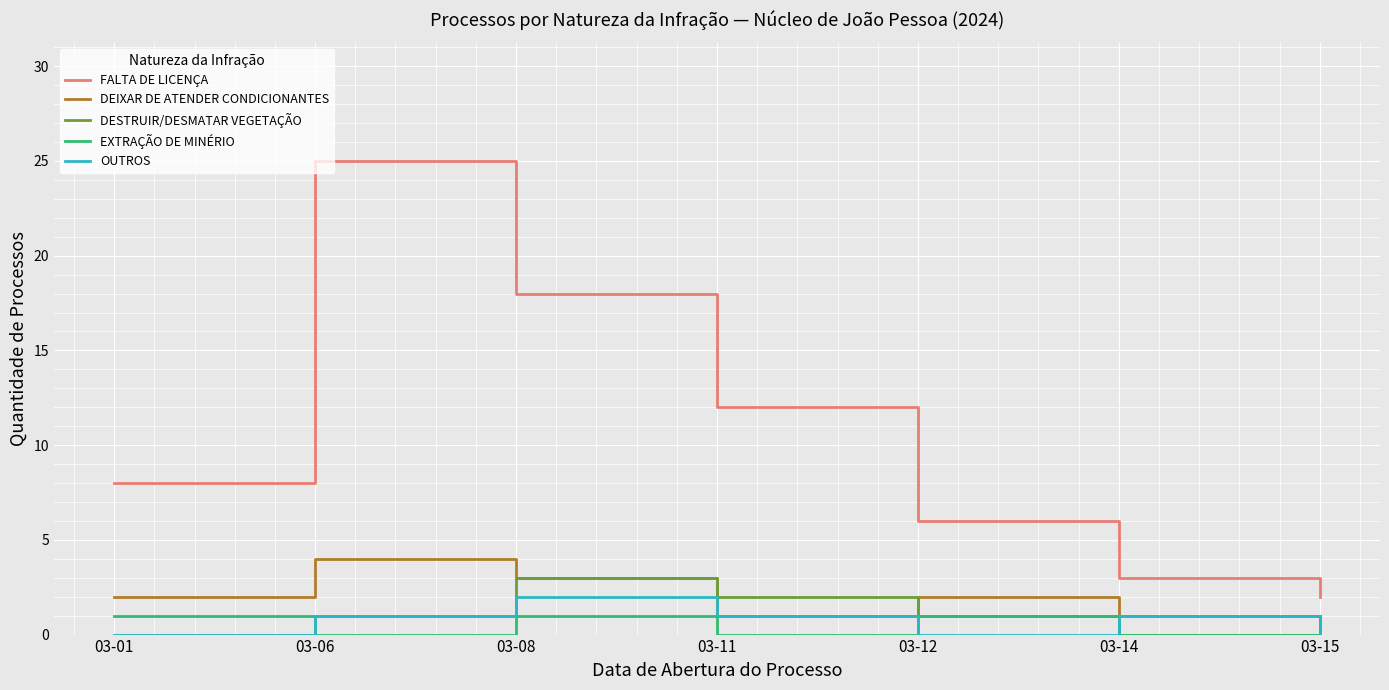

True or false: FALTA DE LICENÇA has a value of 3 at 03-15.

False